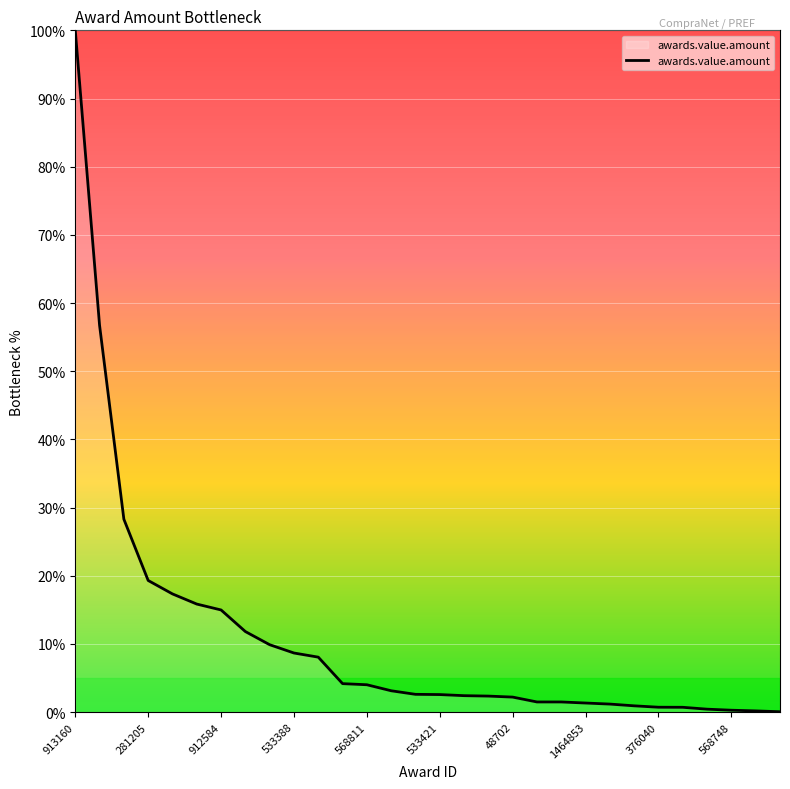

What is the maximum value shown in the chart?

100.0